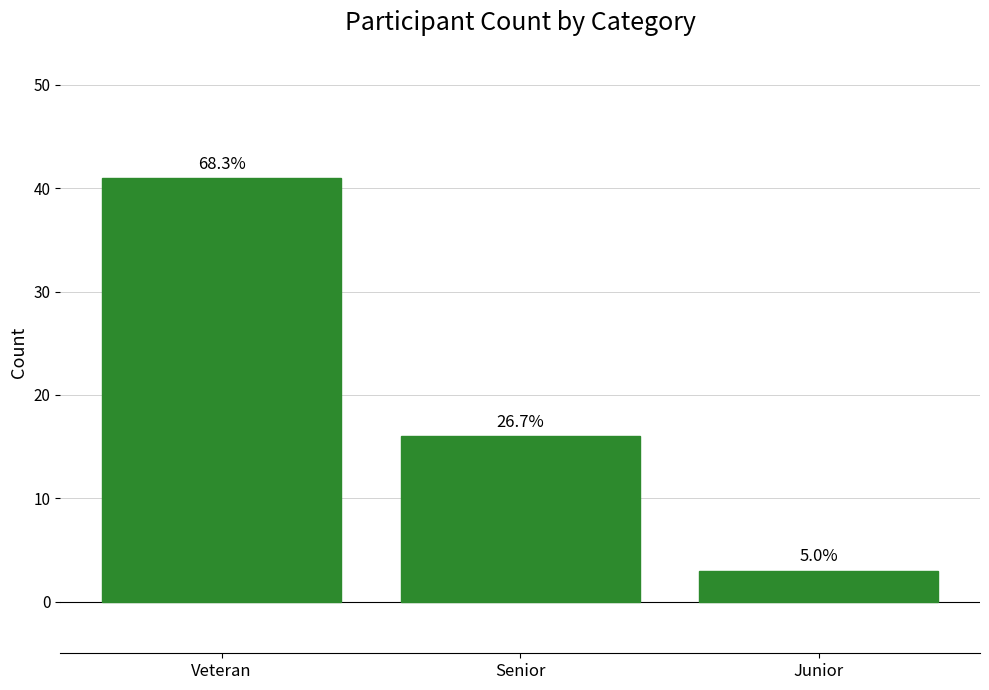

Are the bars horizontal?

No